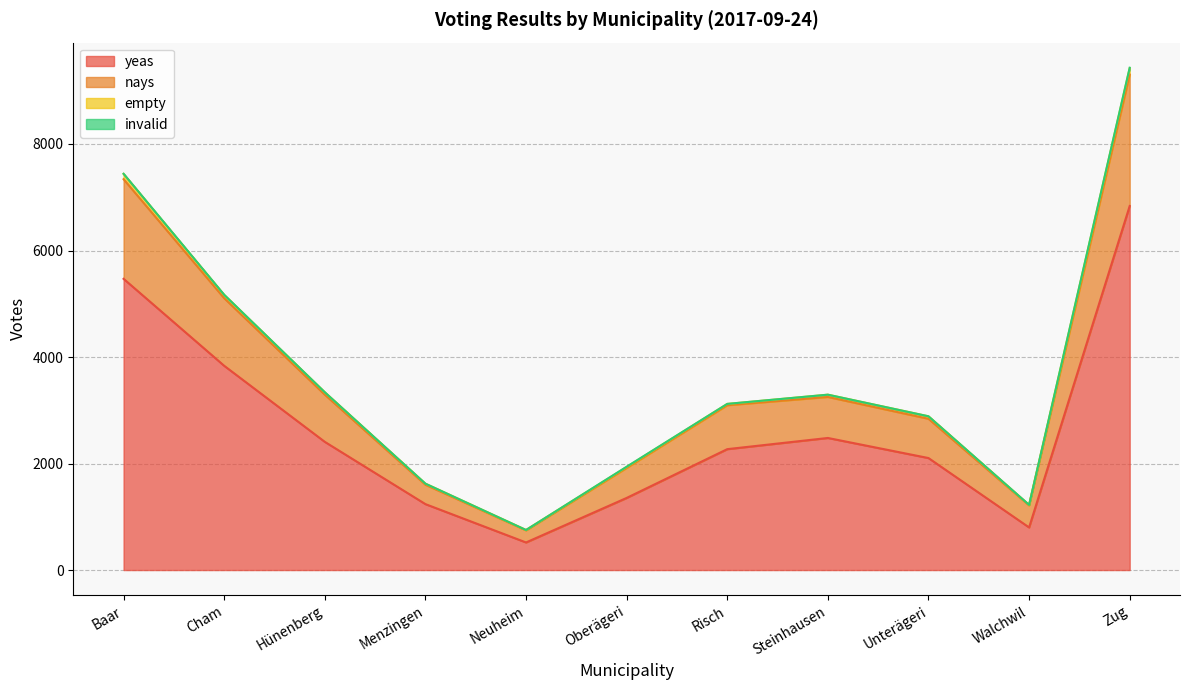

True or false: yeas has a value of 211 at Walchwil.

False